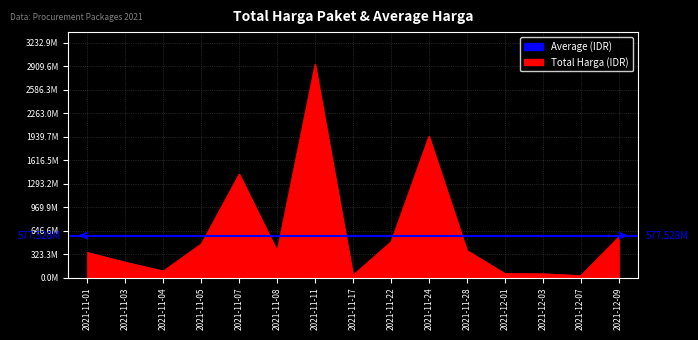

The value at 2021-11-07 is 1425867900. True or false?

True